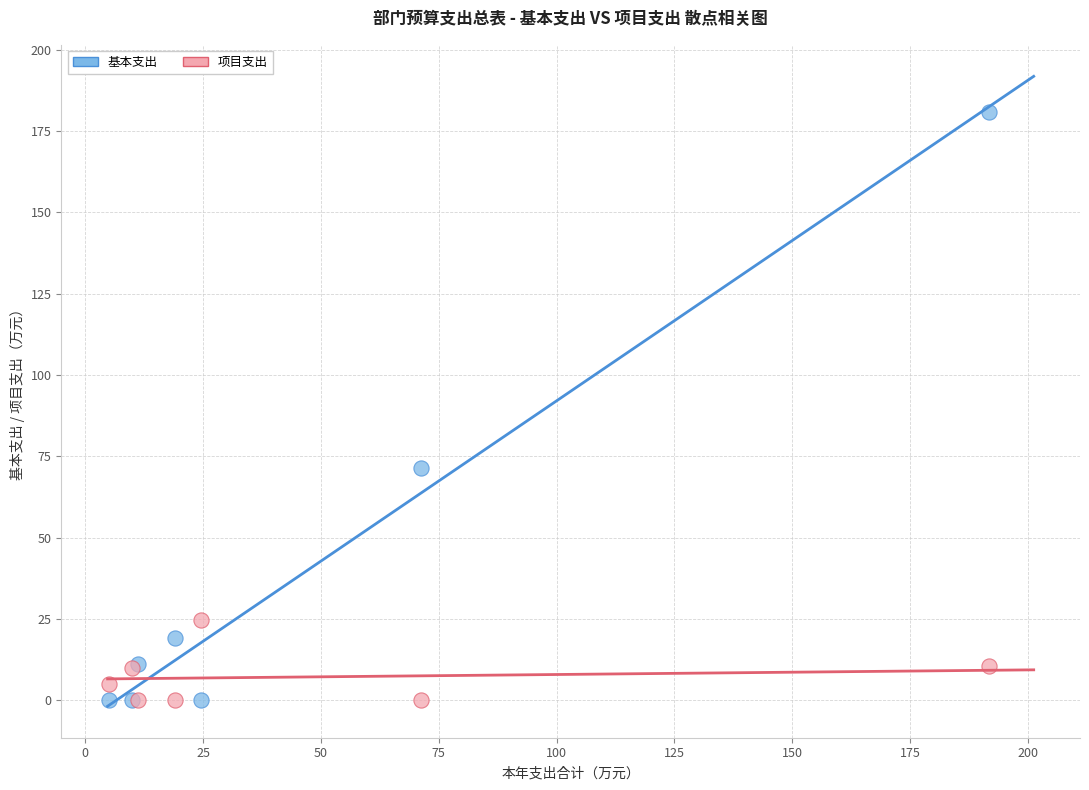

Across all series, what Y value is closest to 90?

71.3